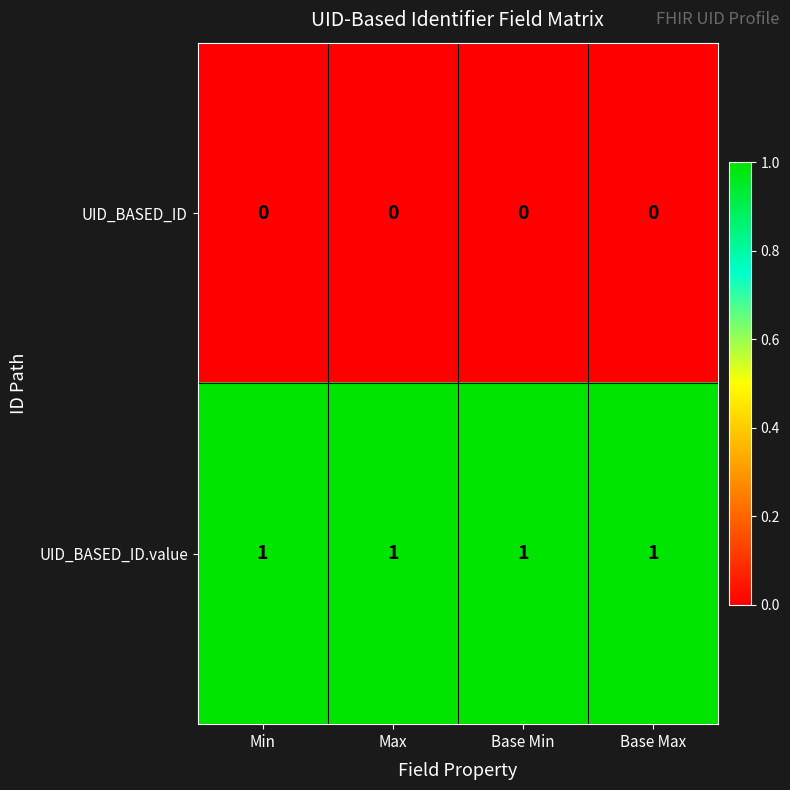

Is it true that UID_BASED_ID.value equals 0 at Min?

False